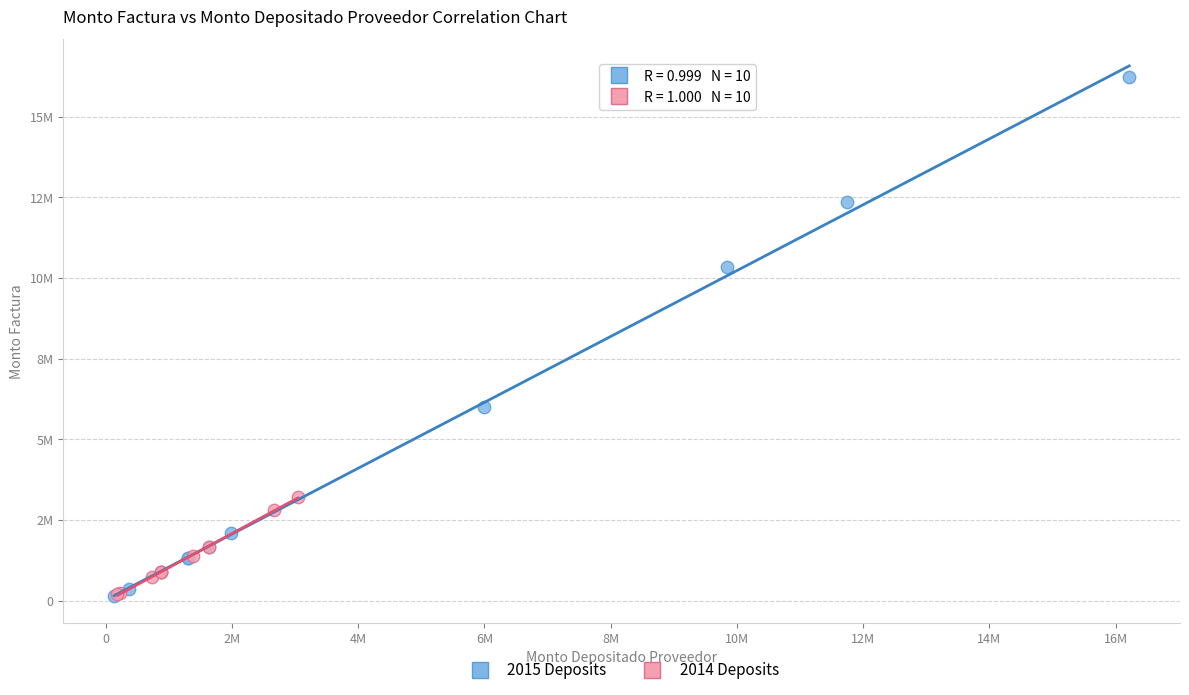

Which series has the widest spread of Y values?

2015 Deposits